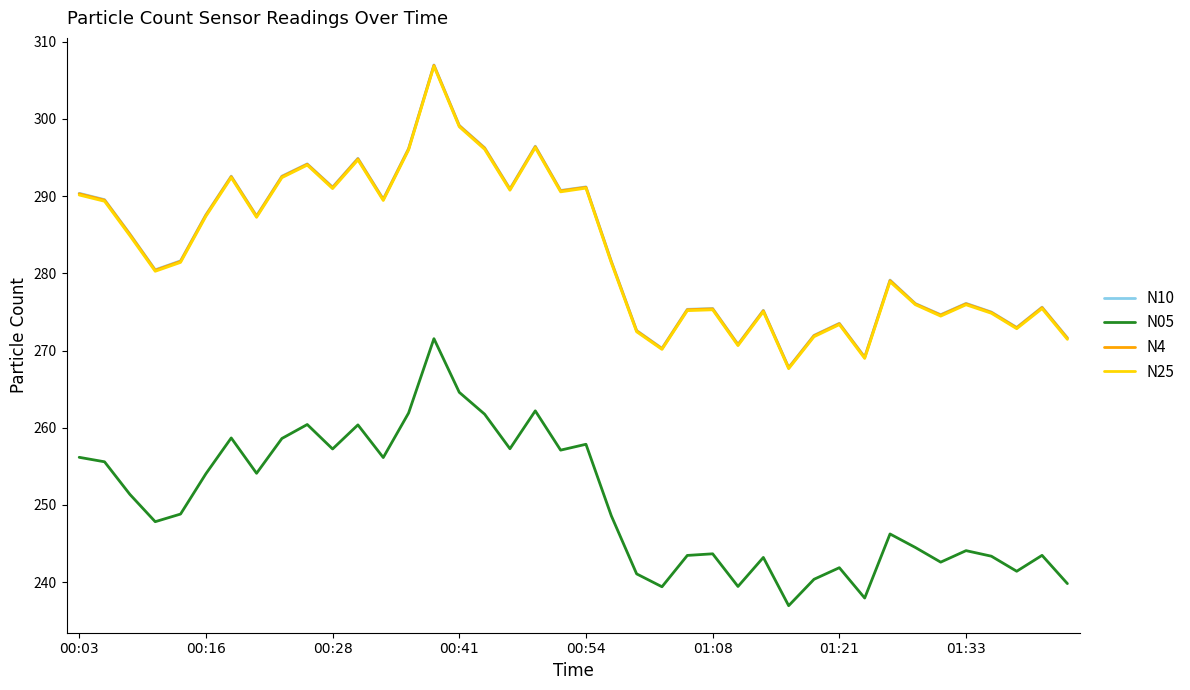

True or false: N10 and N05 cross at least once.

False